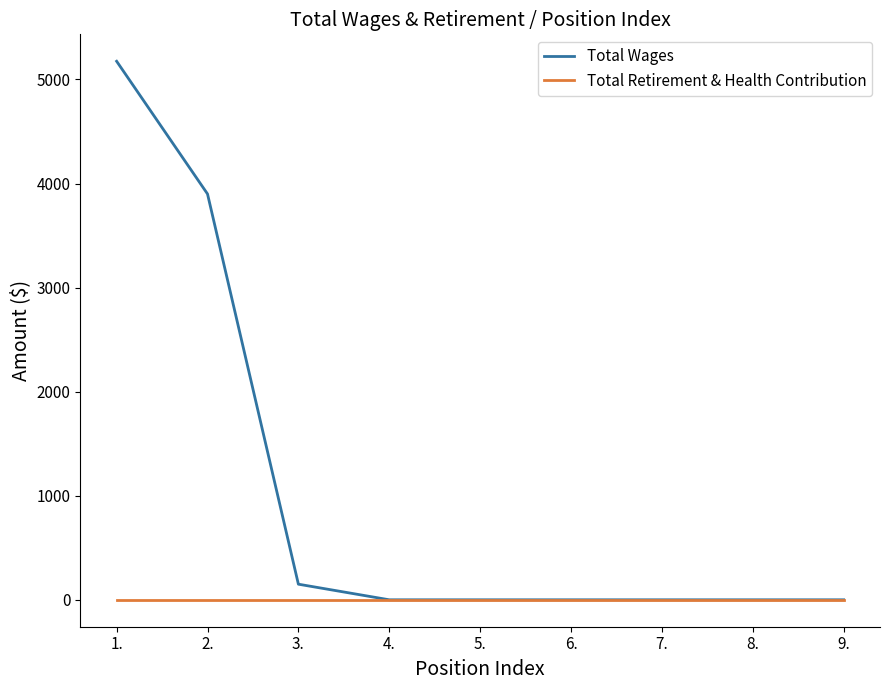

What is the difference between the second highest and second lowest values in the Total Wages series?

3900